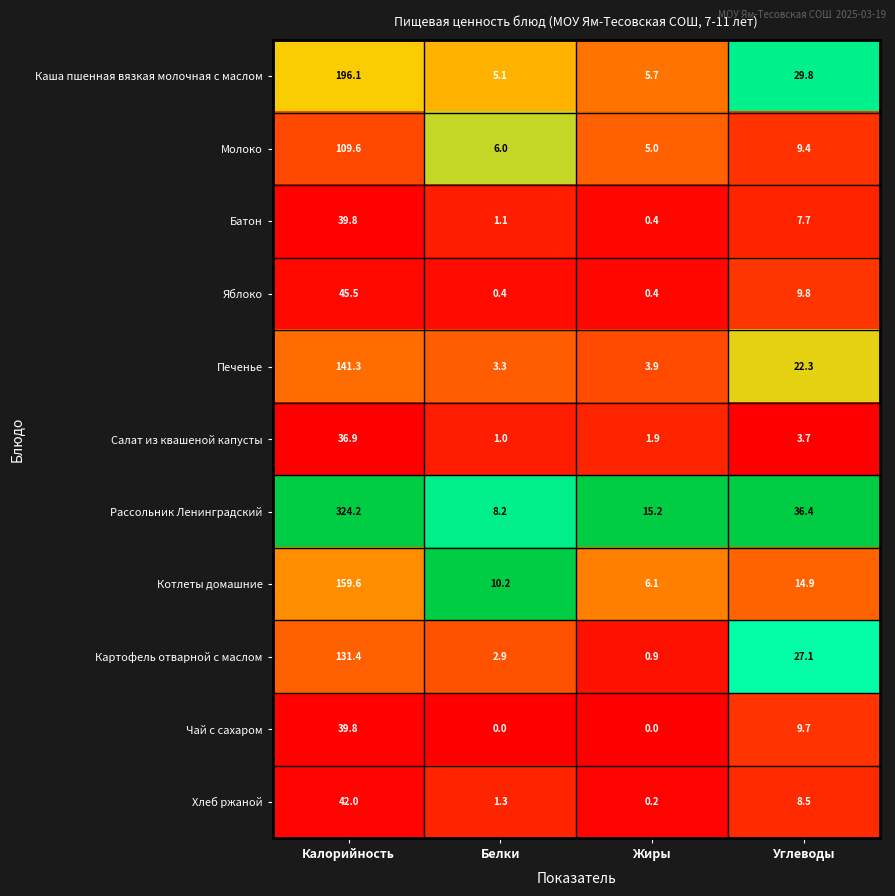

At which category is the sum across all series the highest?

Калорийность